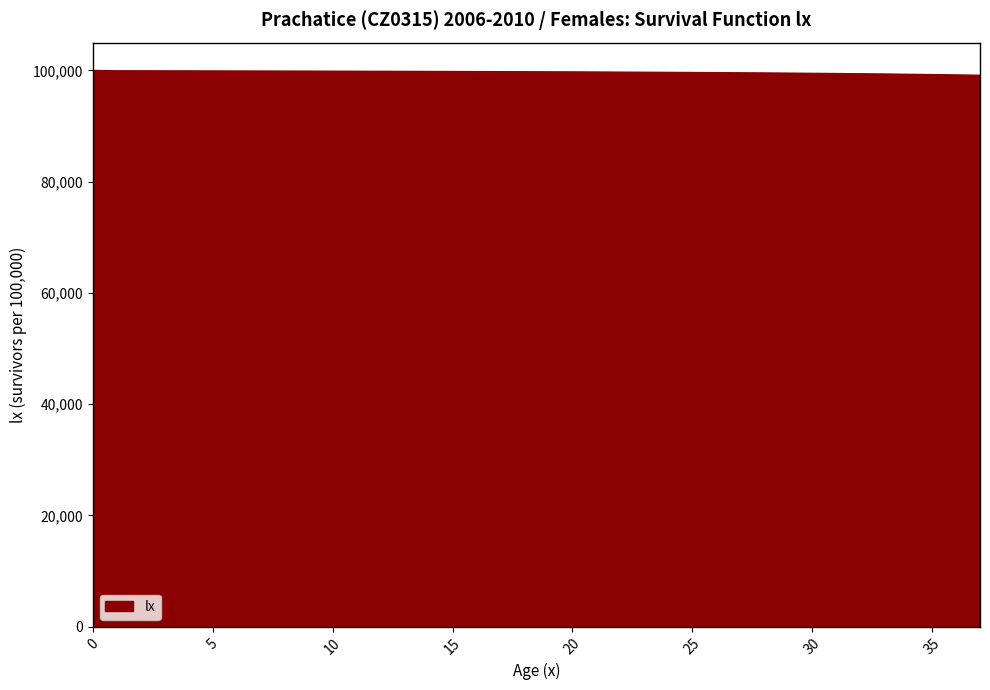

How many lines are shown in the chart?

1